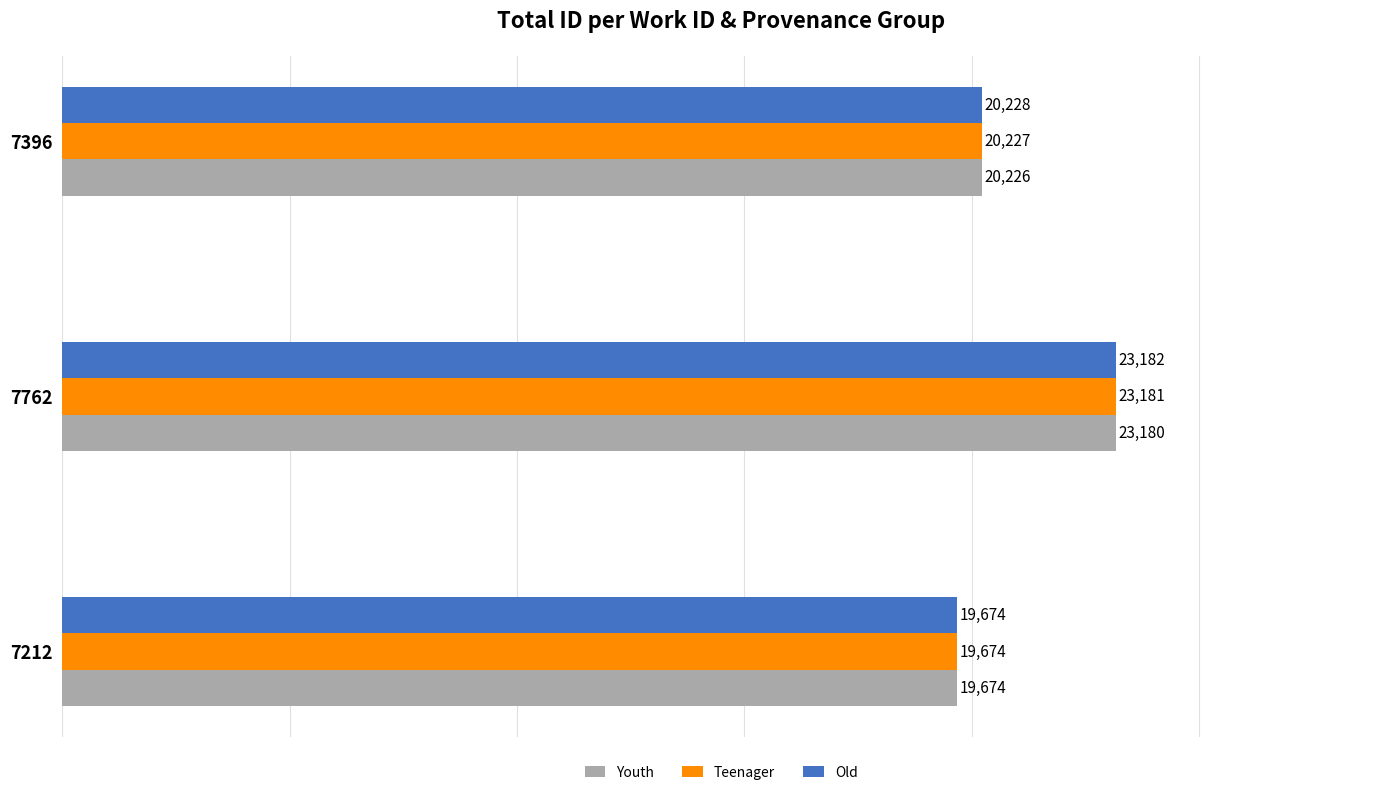

At which category is the sum across all series the highest?

7762